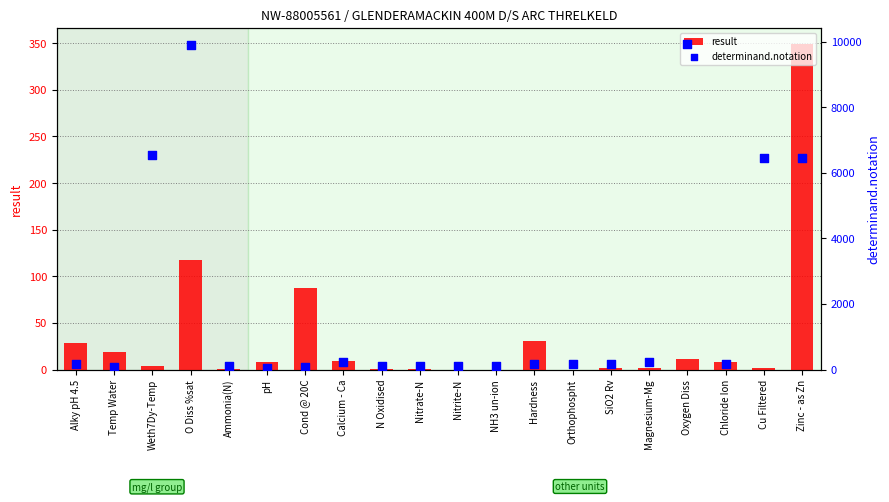

Which series has the widest spread of Y values?

determinand.notation